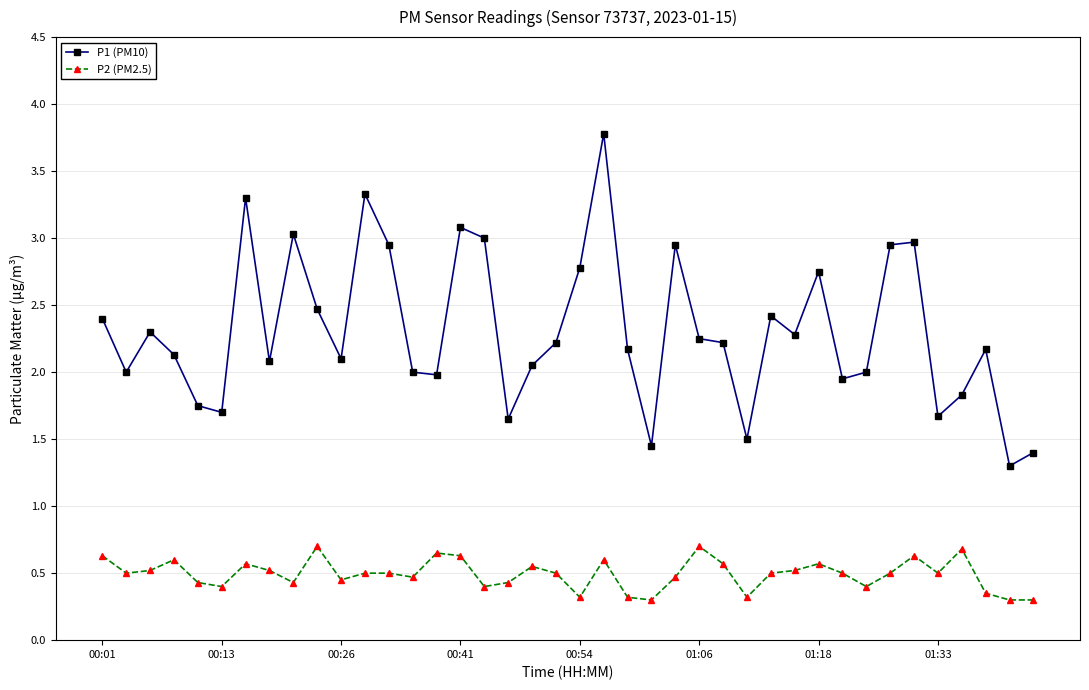

What is the difference between the maximum and minimum values in the P2 (PM2.5) series?

0.4